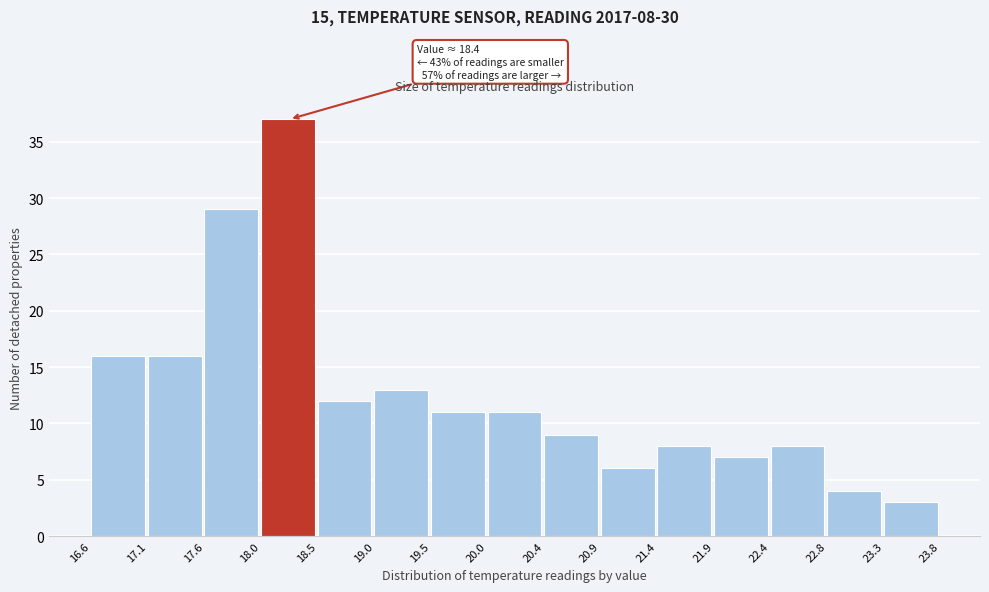

Which range on the x-axis has the tallest bar?

18.0 to 18.5